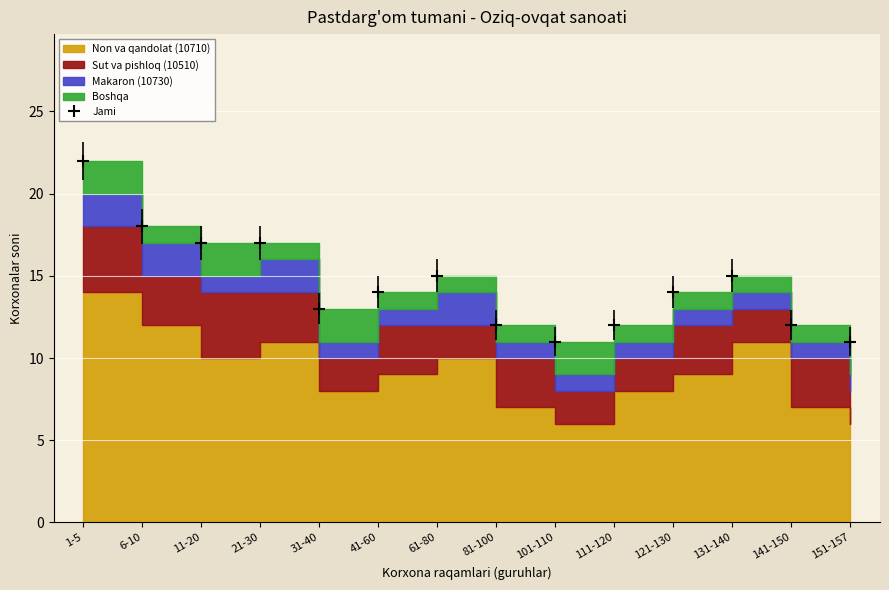

In Non va qandolat (10710), how many points are lower than both neighbors (excluding endpoints)?

3